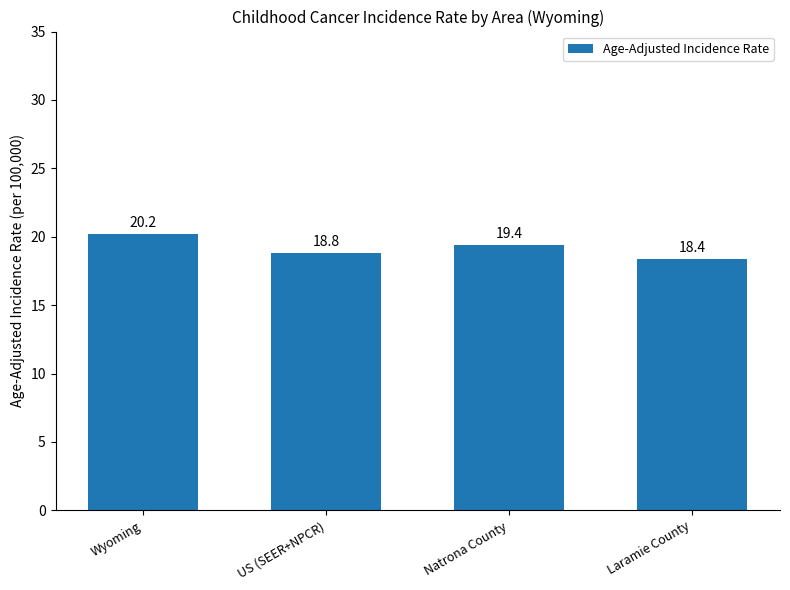

List the labels in order of value, largest first.

Wyoming, Natrona County, US (SEER+NPCR), Laramie County